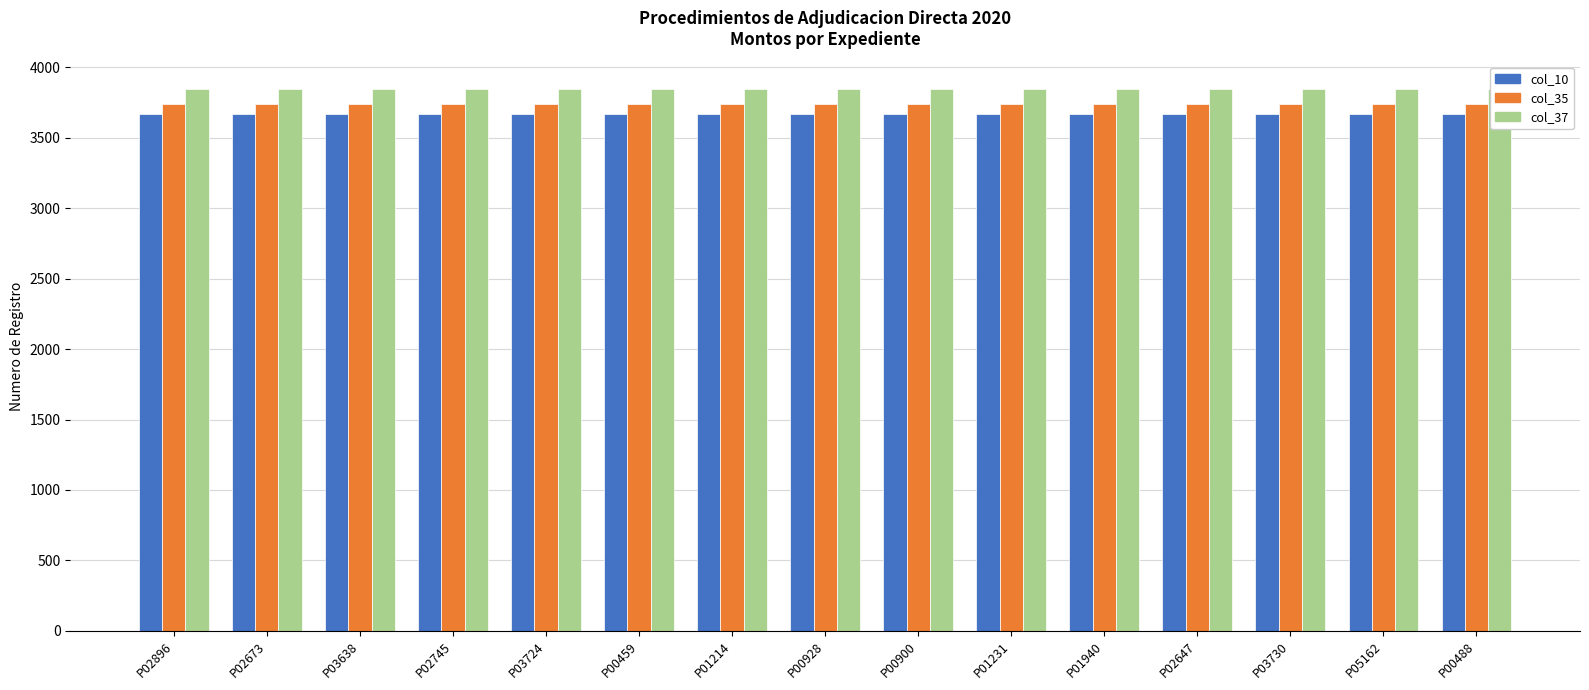

What is the sum of the col_37 values at P02673 and P03730?

7700.2